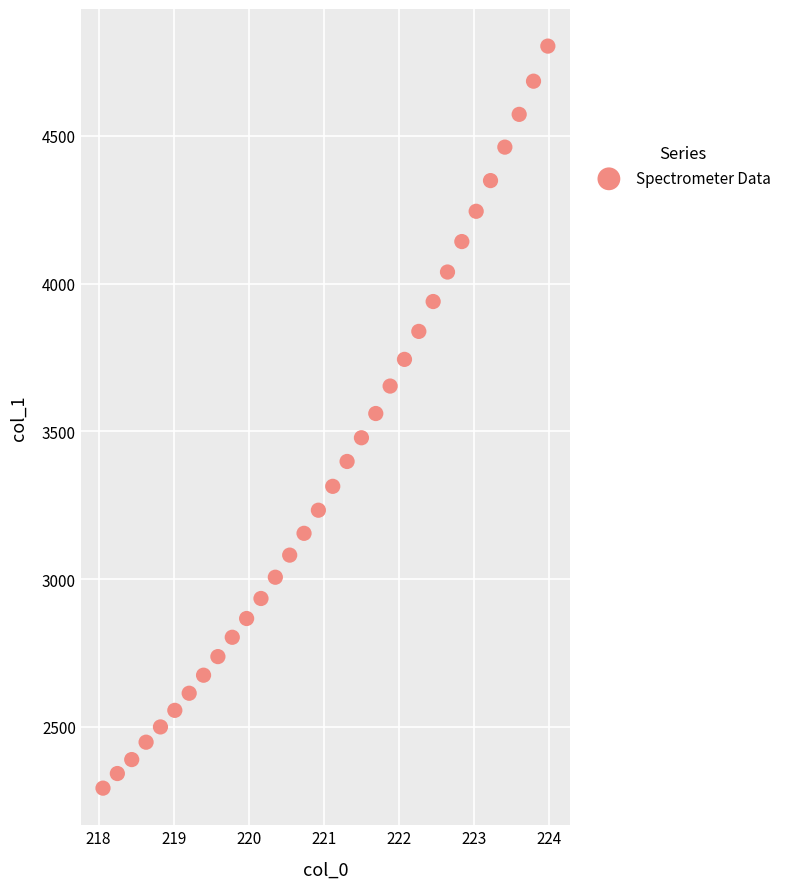

What is the range of X values (max minus min)?

5.9